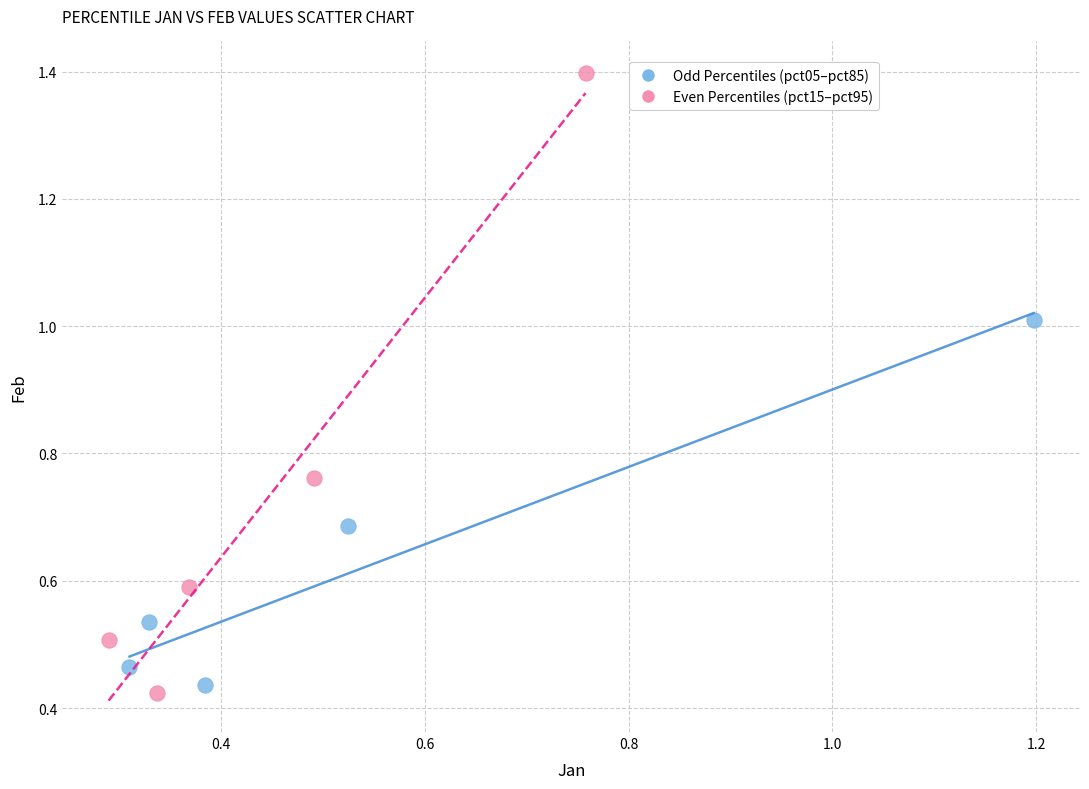

What are all the series names shown in the legend?

Odd Percentiles (pct05–pct85), Even Percentiles (pct15–pct95)